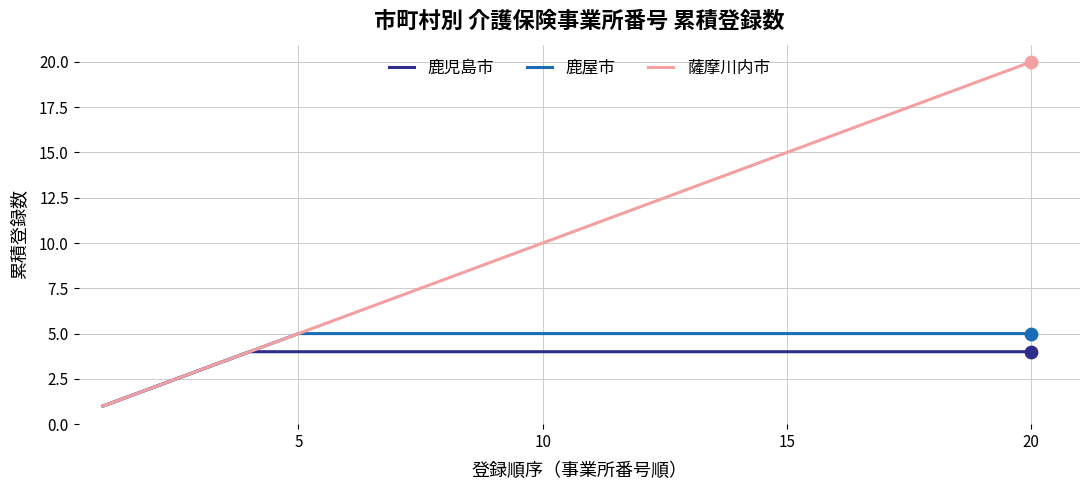

What is the maximum value for 薩摩川内市?

20